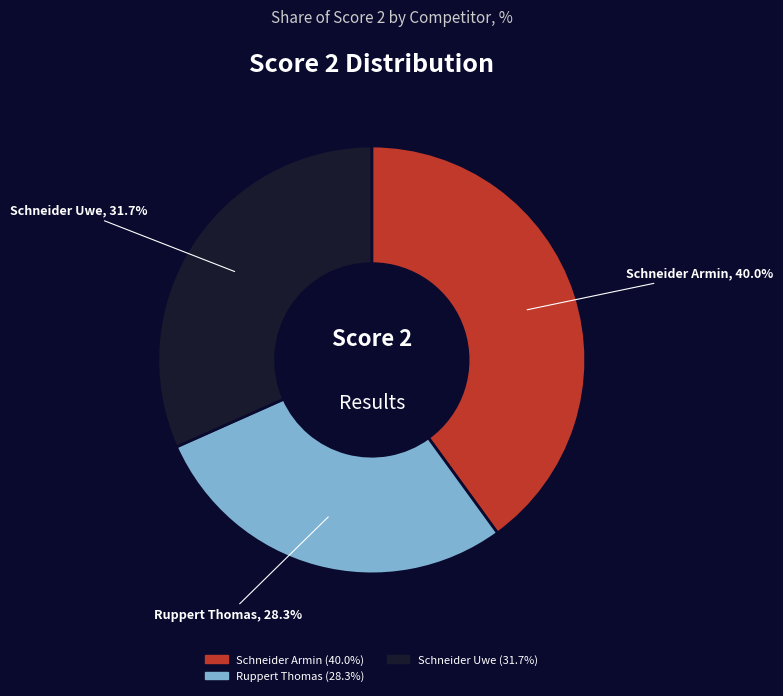

Is there any slice that represents more than half of the pie?

No